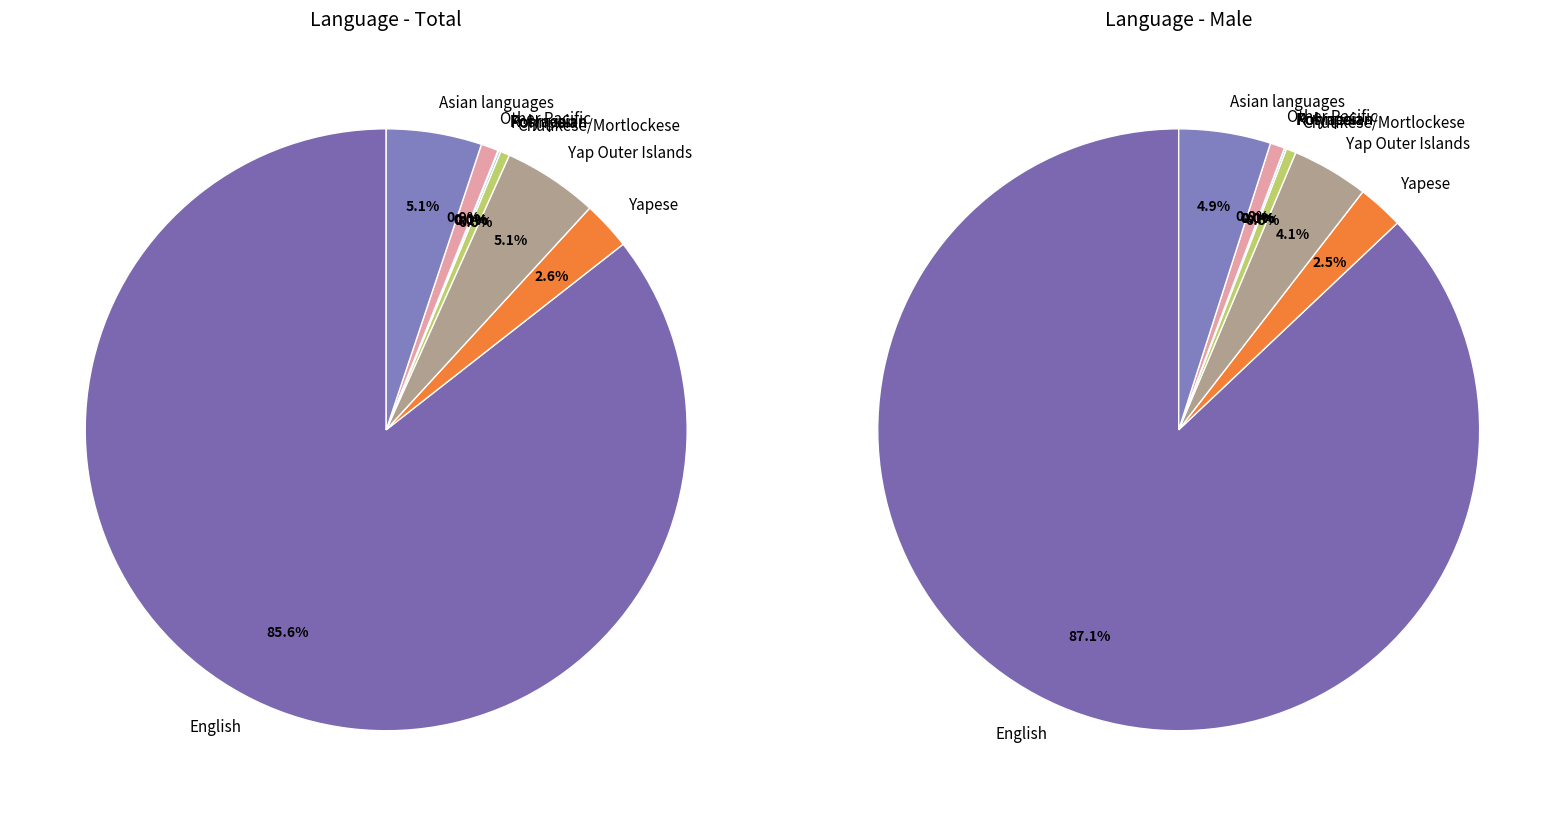

Is it true that Pohnpeian is 13% of the pie?

False